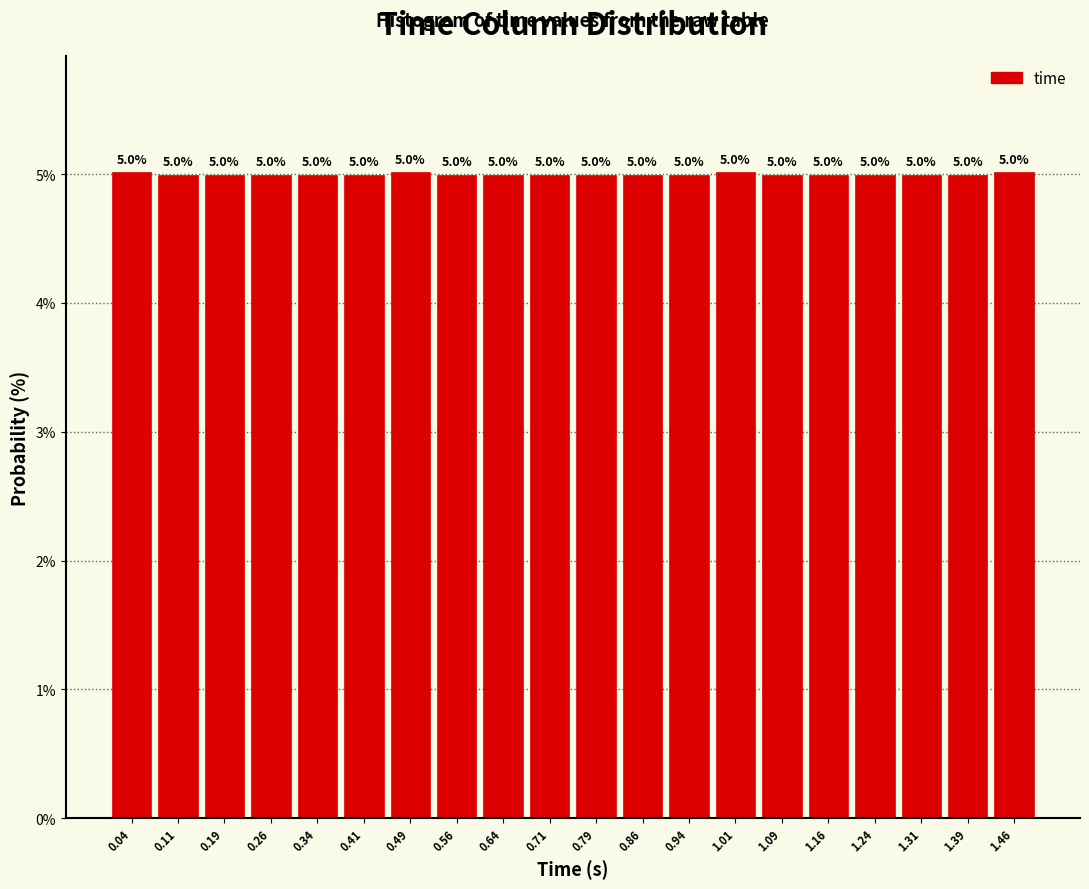

Reading left to right, transcribe this chart: for each bar, give the range it covers on the x-axis and its height. The bar edges are not printed on the chart, so give them approximately, as read against the axis.

0.00 to 0.08: 5.0
0.08 to 0.15: 5.0
0.15 to 0.23: 5.0
0.23 to 0.30: 5.0
0.30 to 0.38: 5.0
0.38 to 0.45: 5.0
0.45 to 0.53: 5.0
0.53 to 0.60: 5.0
0.60 to 0.68: 5.0
0.68 to 0.75: 5.0
0.75 to 0.83: 5.0
0.83 to 0.90: 5.0
0.90 to 0.98: 5.0
0.98 to 1.05: 5.0
1.05 to 1.13: 5.0
1.13 to 1.20: 5.0
1.20 to 1.28: 5.0
1.28 to 1.35: 5.0
1.35 to 1.43: 5.0
1.43 to 1.50: 5.0